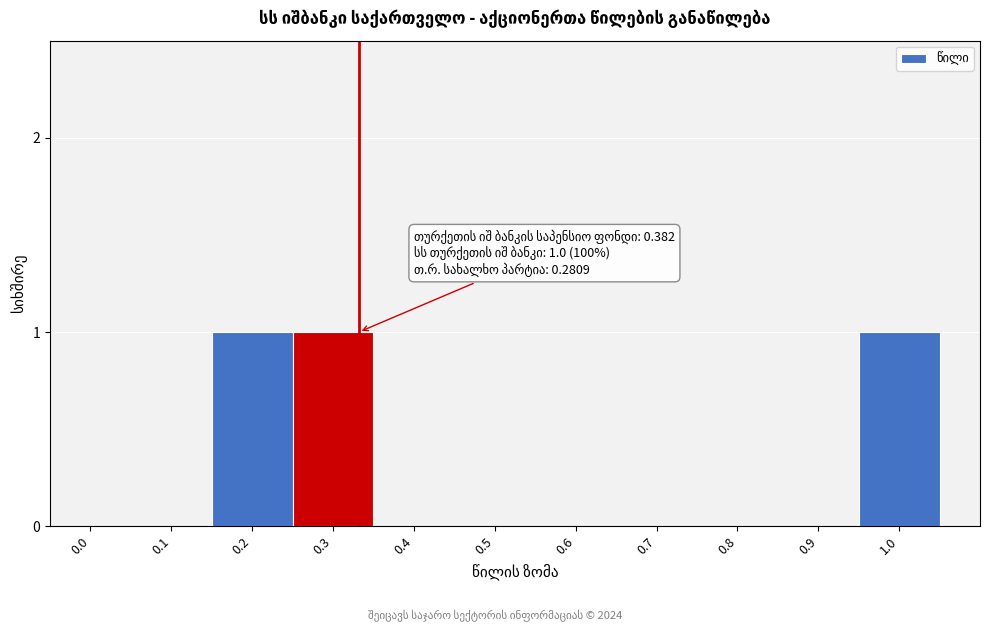

Reading right to left, list all the values displayed in this chart.

1.0=1	0.9=0	0.8=0	0.7=0	0.6=0	0.5=0	0.4=0	0.3=1	0.2=1	0.1=0	0.0=0